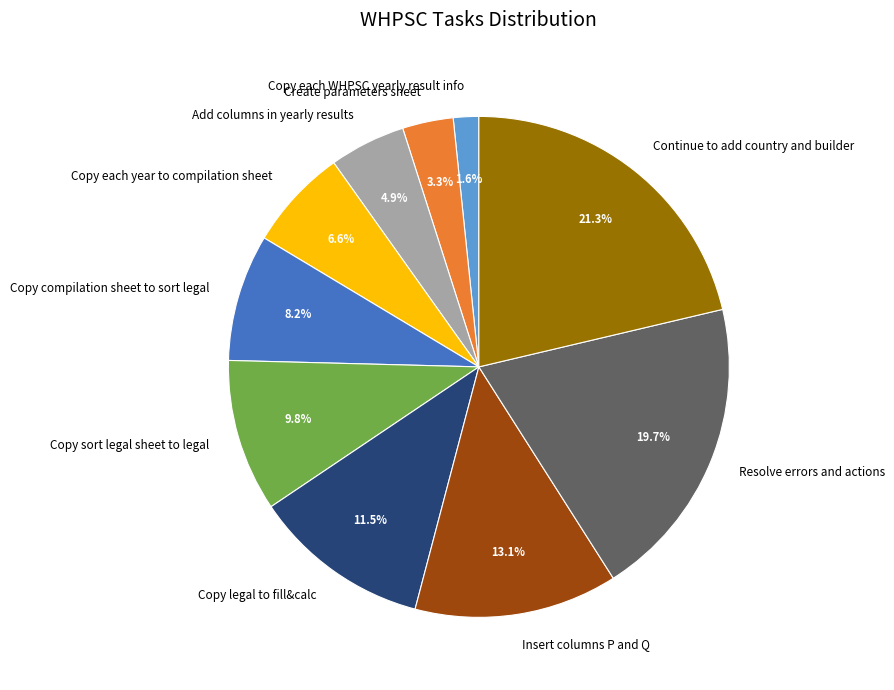

What percentage do Insert columns P and Q and Copy each year to compilation sheet together represent?

19.7%